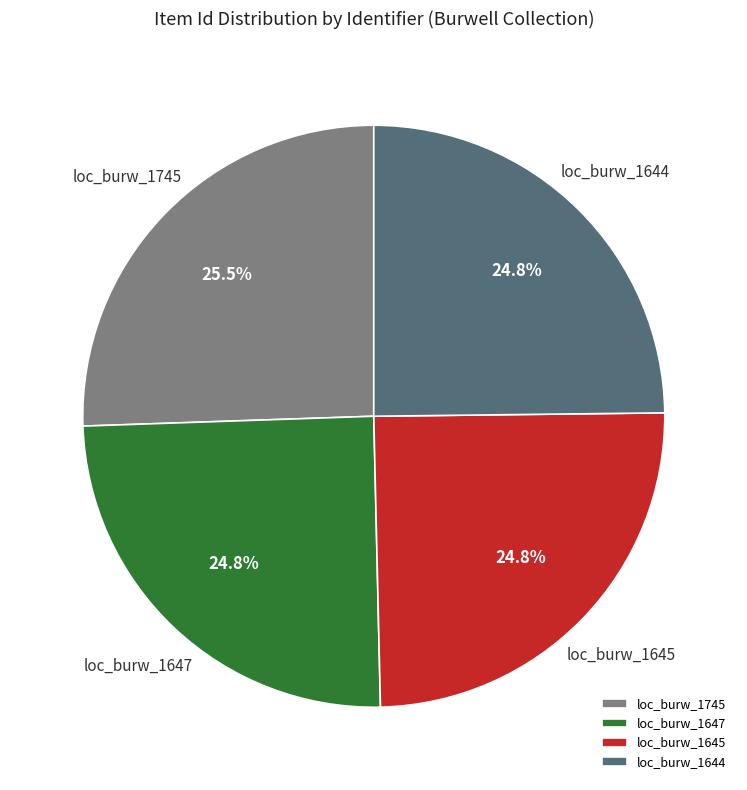

Which slice is the largest?

loc_burw_1745